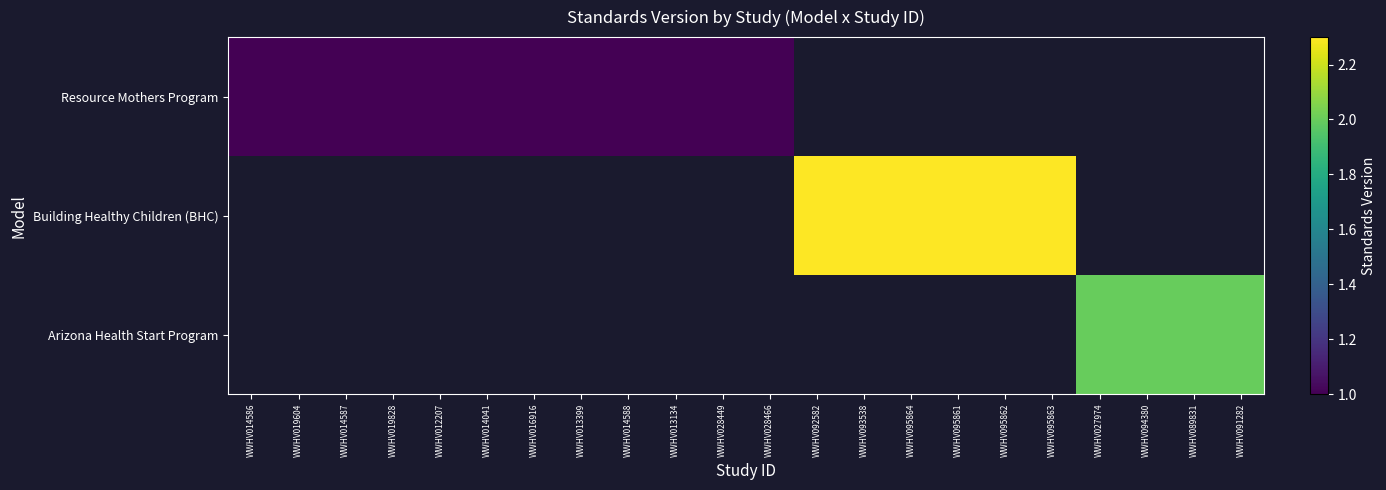

Is it true that Building Healthy Children (BHC) equals 0.9 at WWHV093538?

False